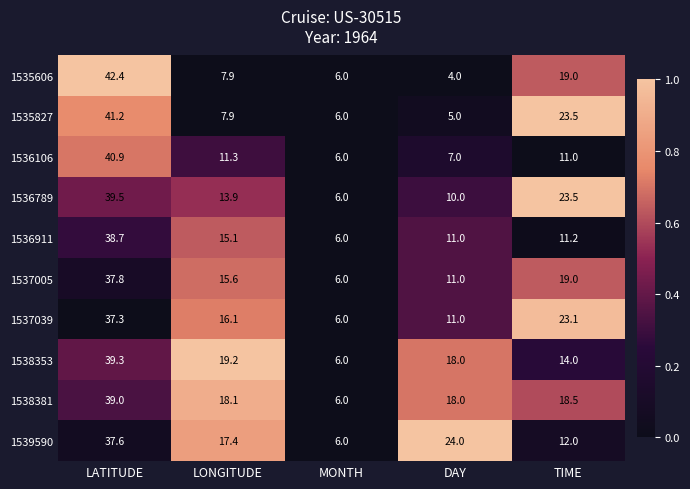

What is the difference between the highest and lowest values at DAY?

20.0